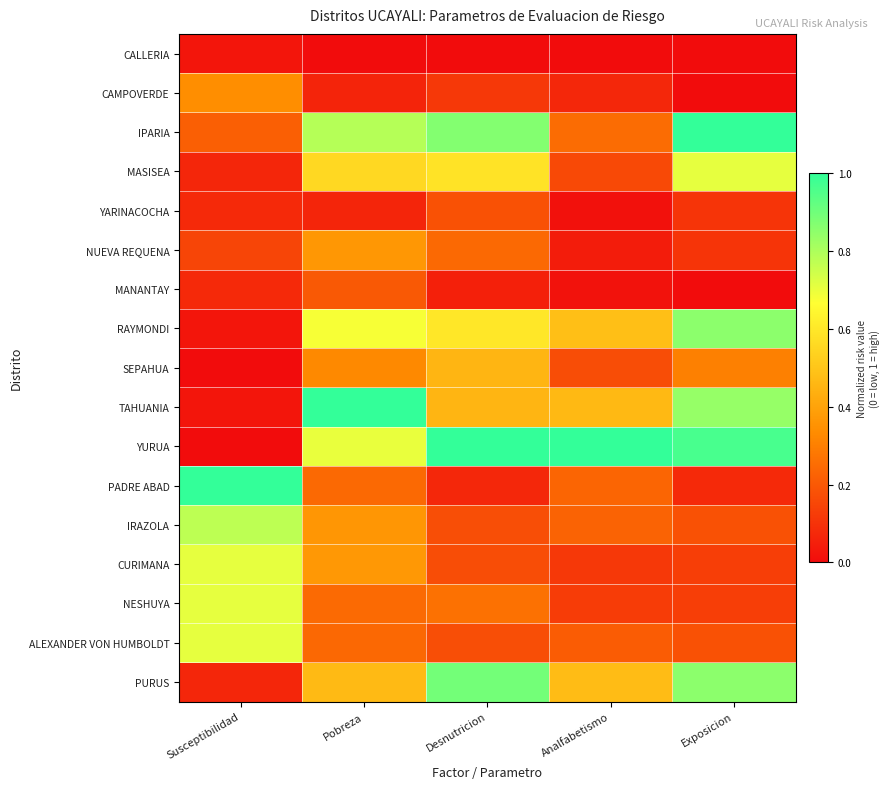

How many categories are shown in the chart?

5